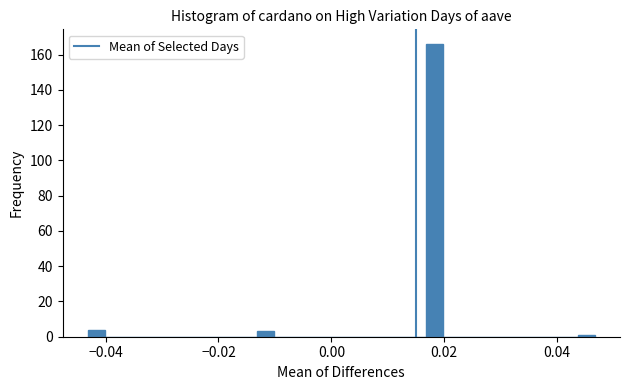

Around what value on the x-axis is the tallest bar? Give the approximate position of its centre, as read against the axis.

0.018